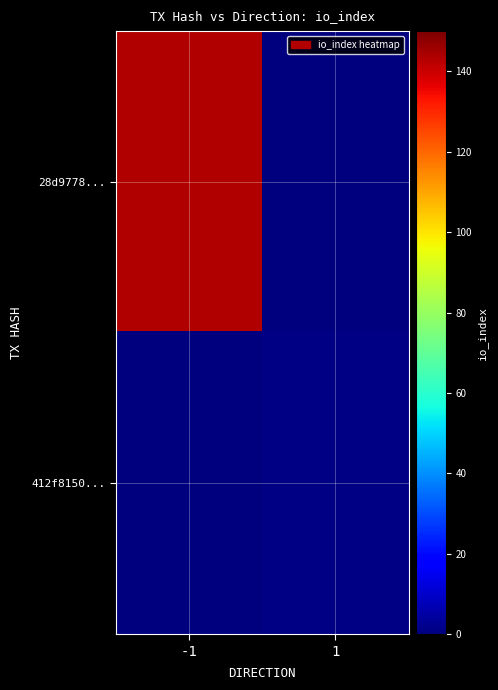

What is the total value across all series at 1?

1